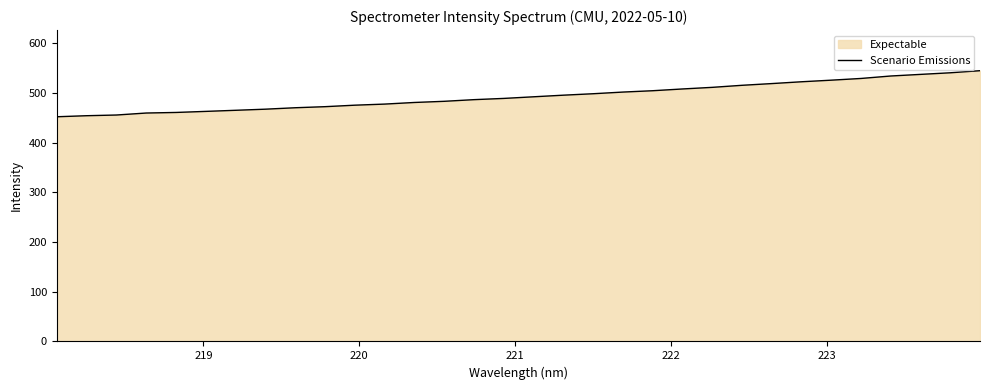

What is the maximum value shown in the chart?

545.2